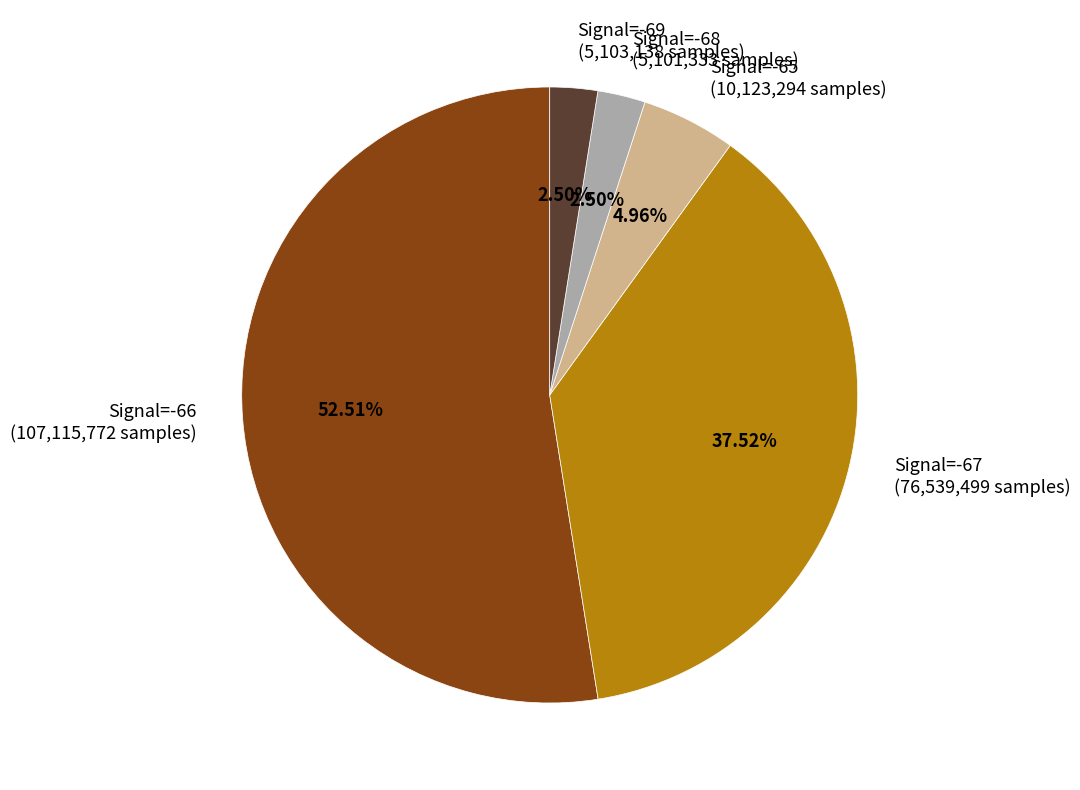

How many segments does this pie chart have?

5